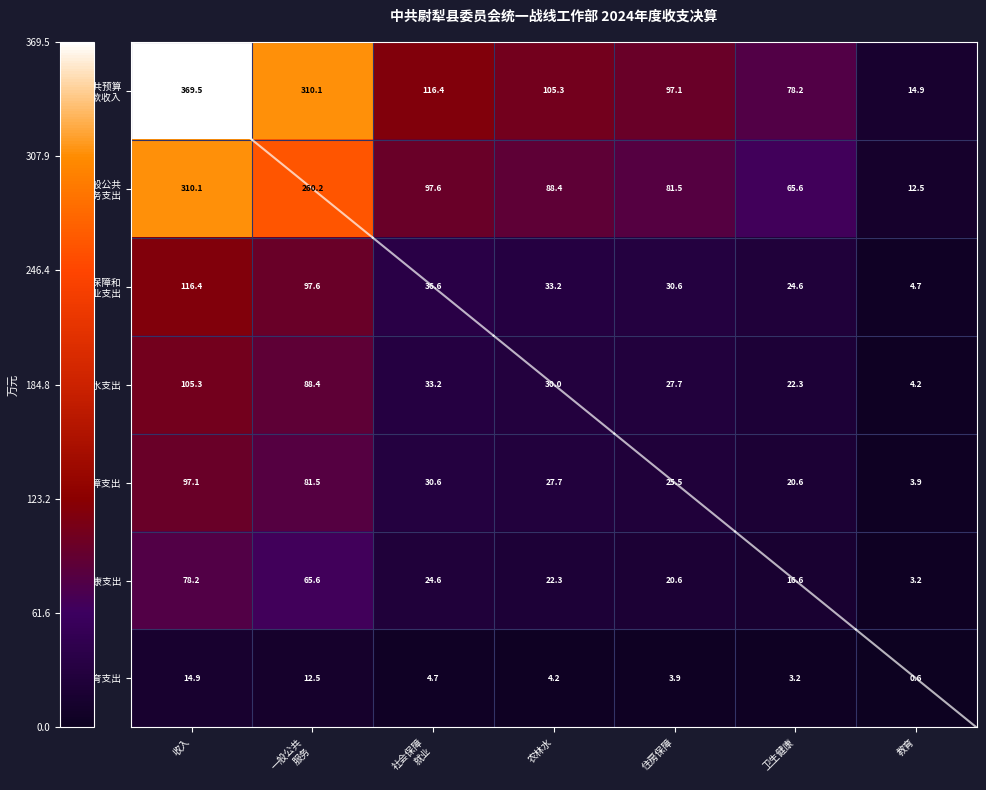

What is the spread (max minus min) of values at 住房保障?

93.2